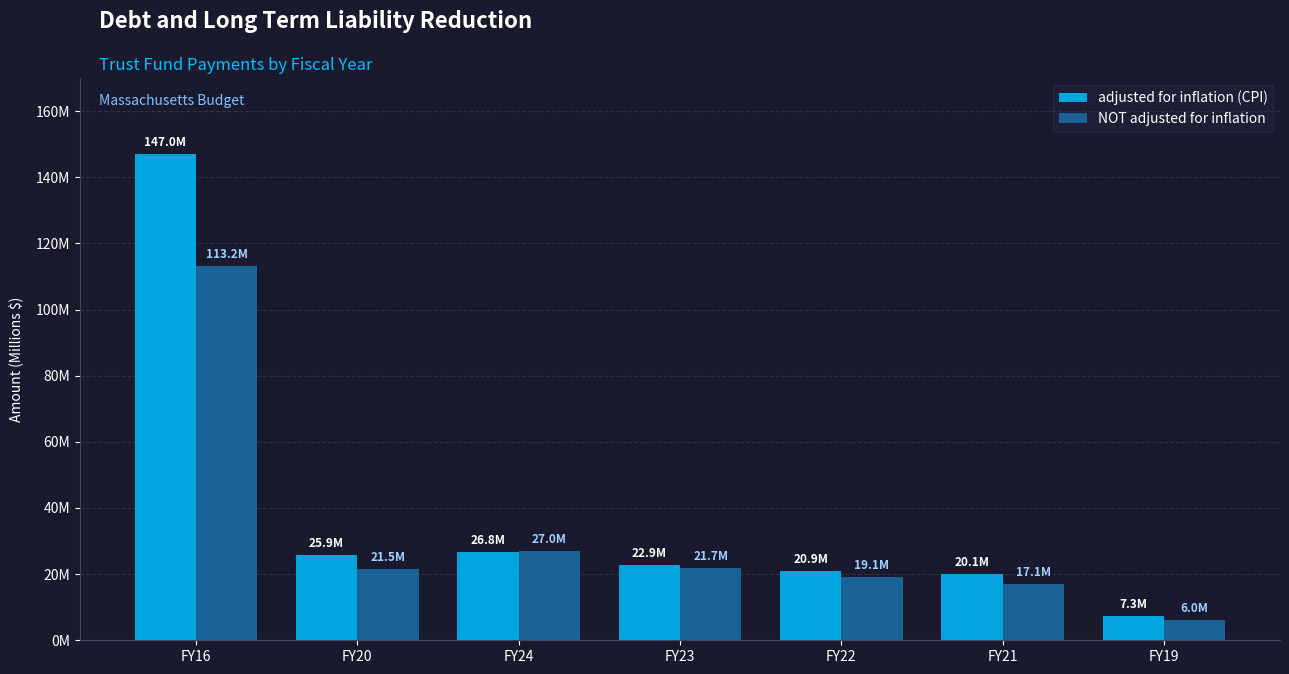

Which category has the lowest value in the NOT adjusted for inflation series?

FY19